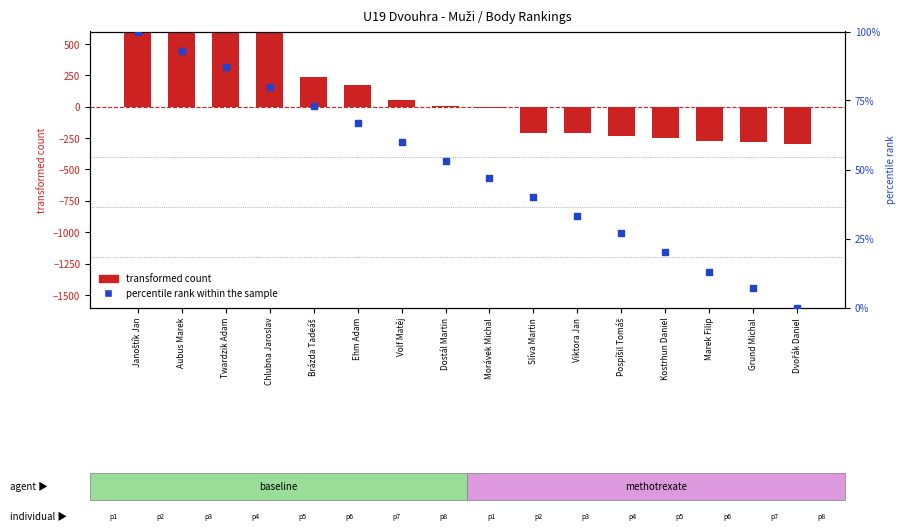

What are all the series names shown in the legend?

transformed count, percentile rank within the sample